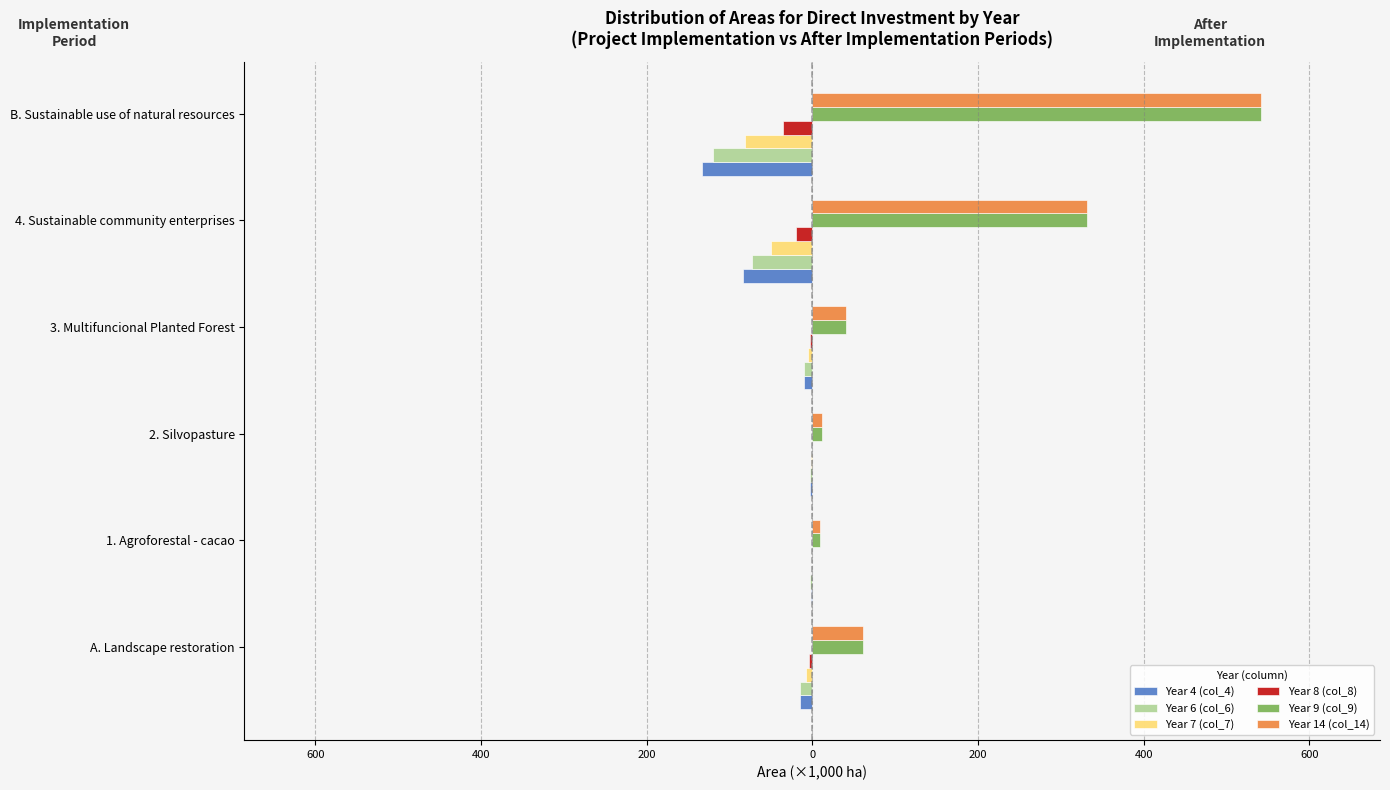

What is the greatest value displayed?

541.8